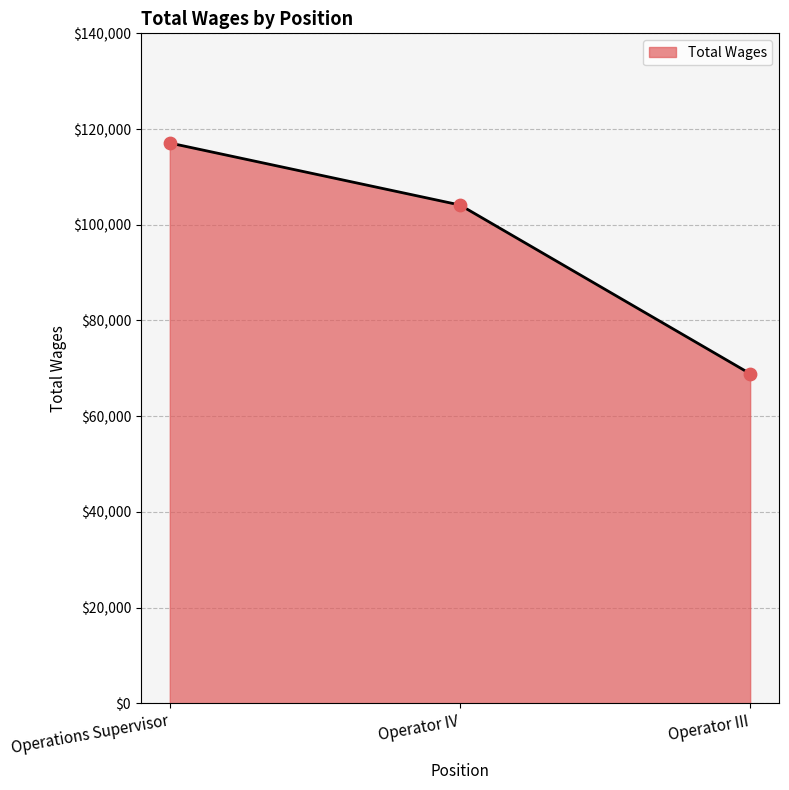

Which has a higher value, Operator IV or Operations Supervisor?

Operations Supervisor